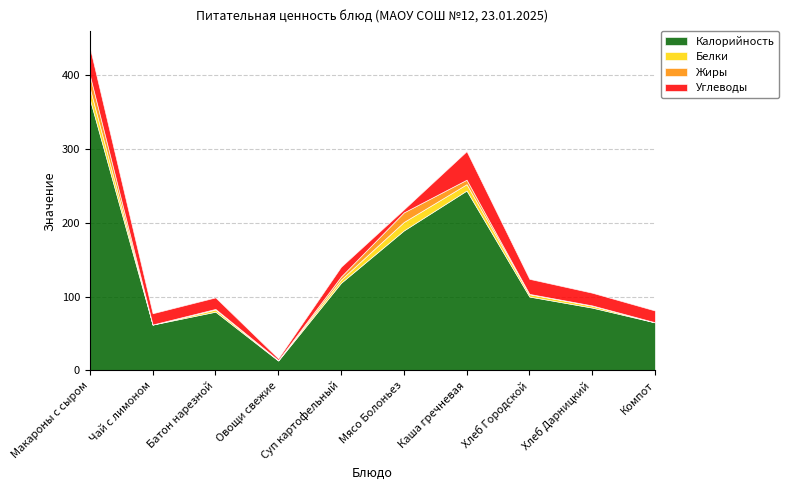

Read the Жиры value at Хлеб Городской.

0.4